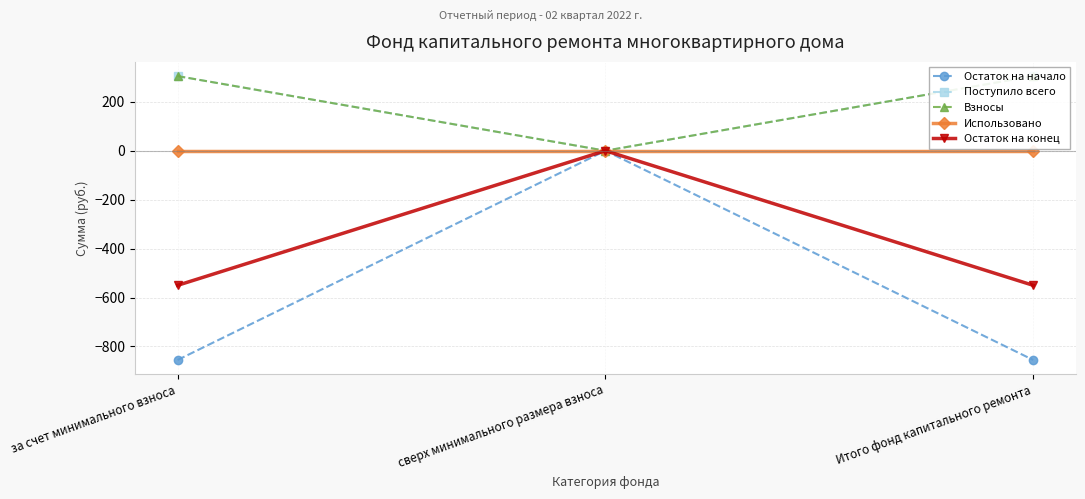

Between Итого фонд капитального ремонта and сверх минимального размера взноса, which is larger?

сверх минимального размера взноса